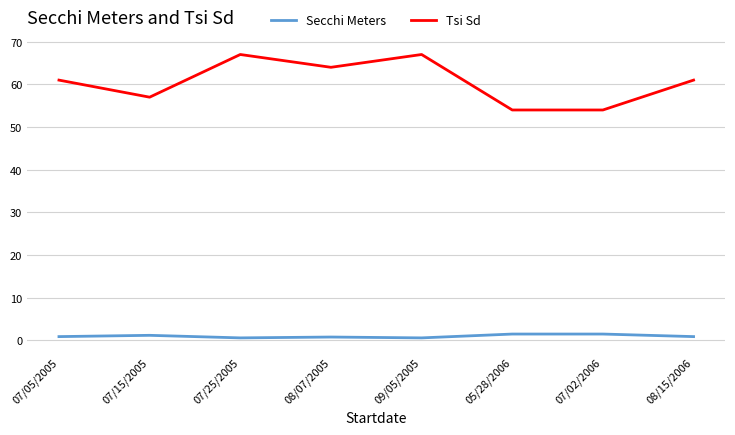

True or false: Secchi Meters has a value of 0.9 at 08/15/2006.

True